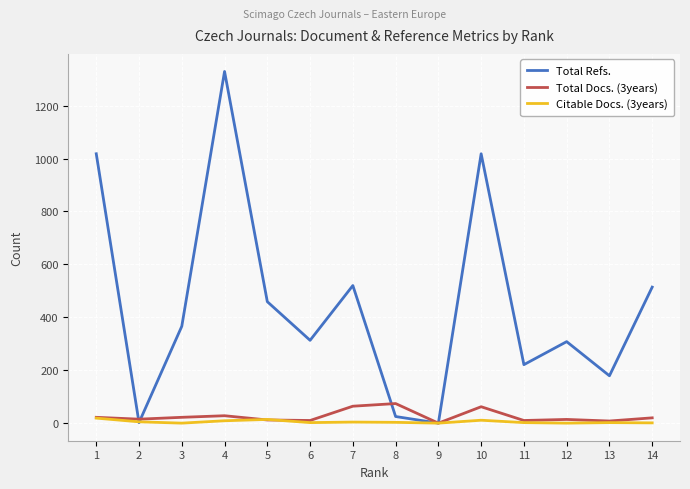

What is the maximum value shown in the chart?

1329